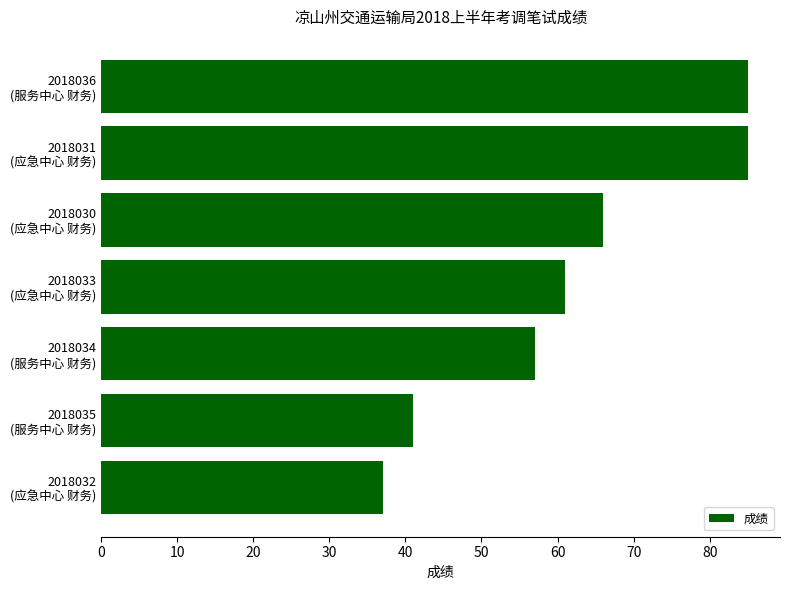

Where is the data nearest to the value 61?

2018033
(应急中心 财务)